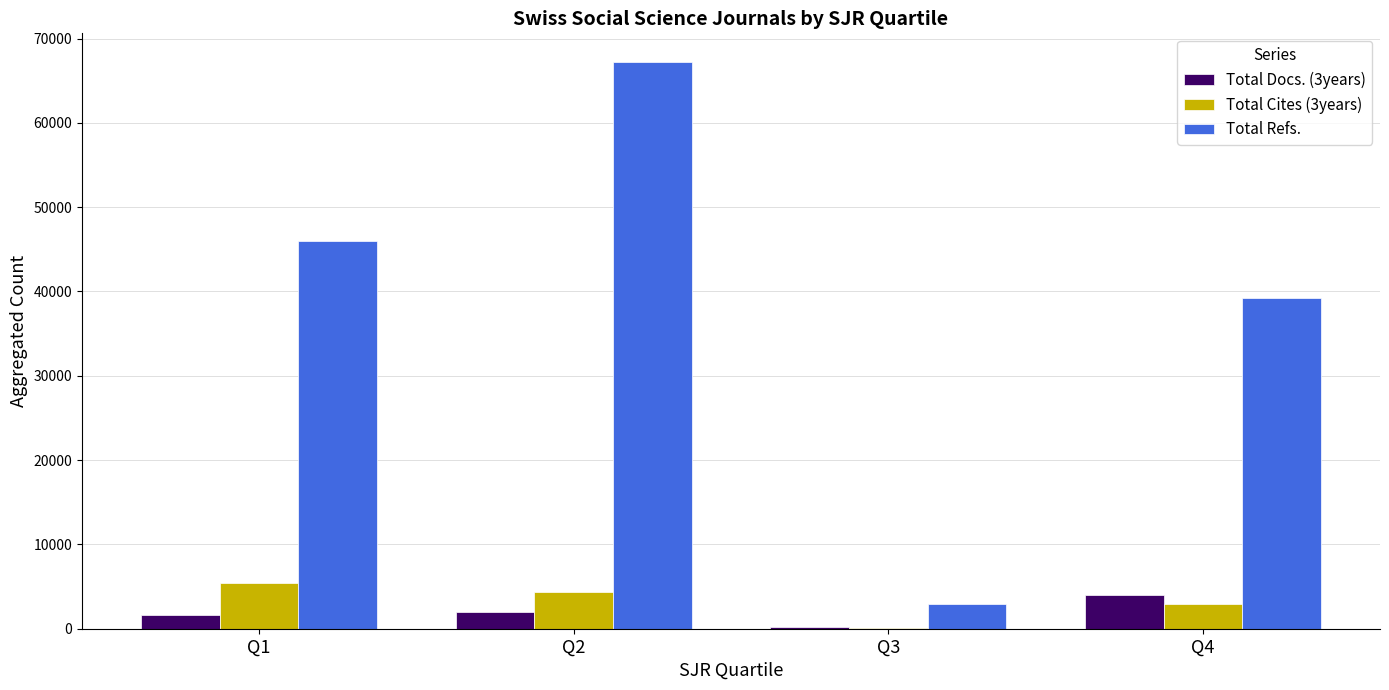

What is the difference between the Total Docs. (3years) values at Q3 and Q2?

1832